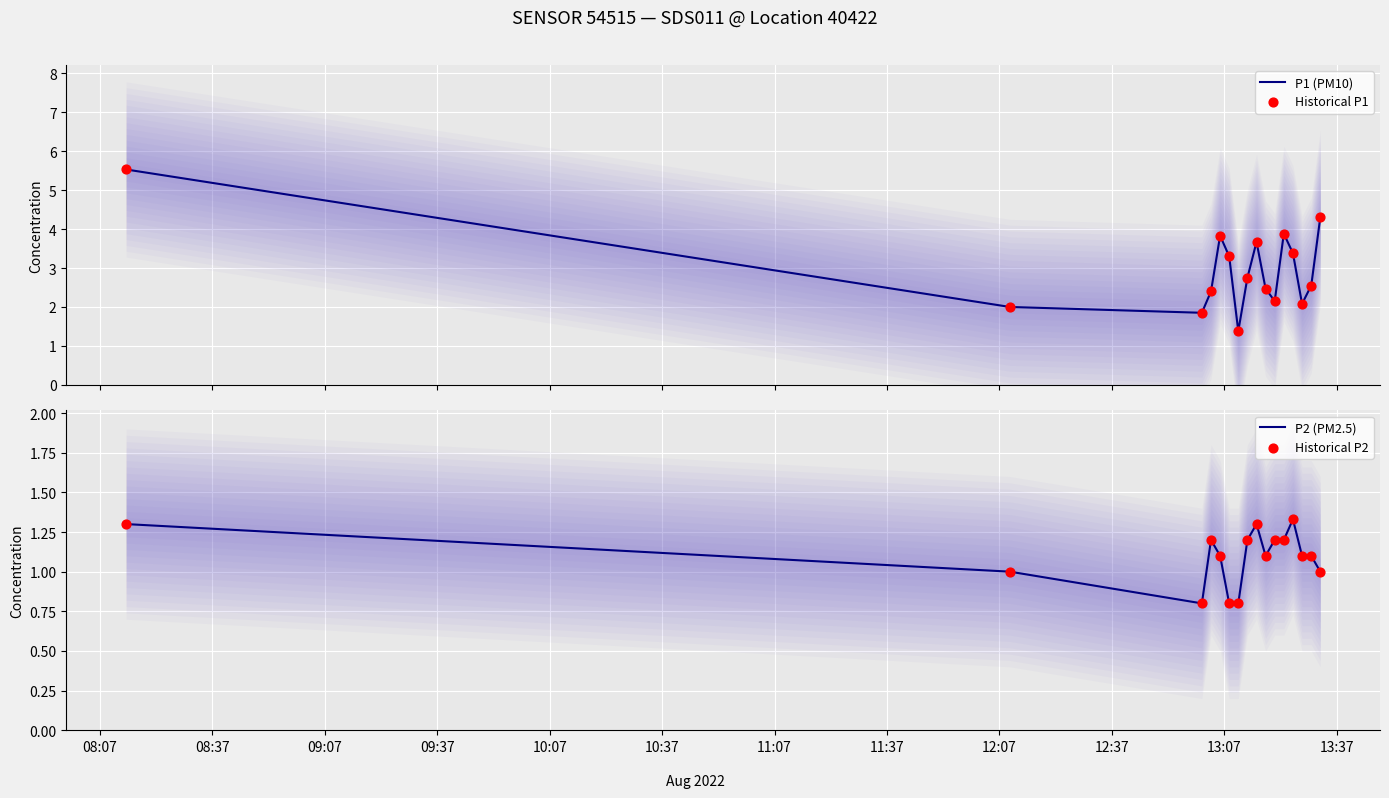

What is the highest value of the P1 (PM10) series?

5.5